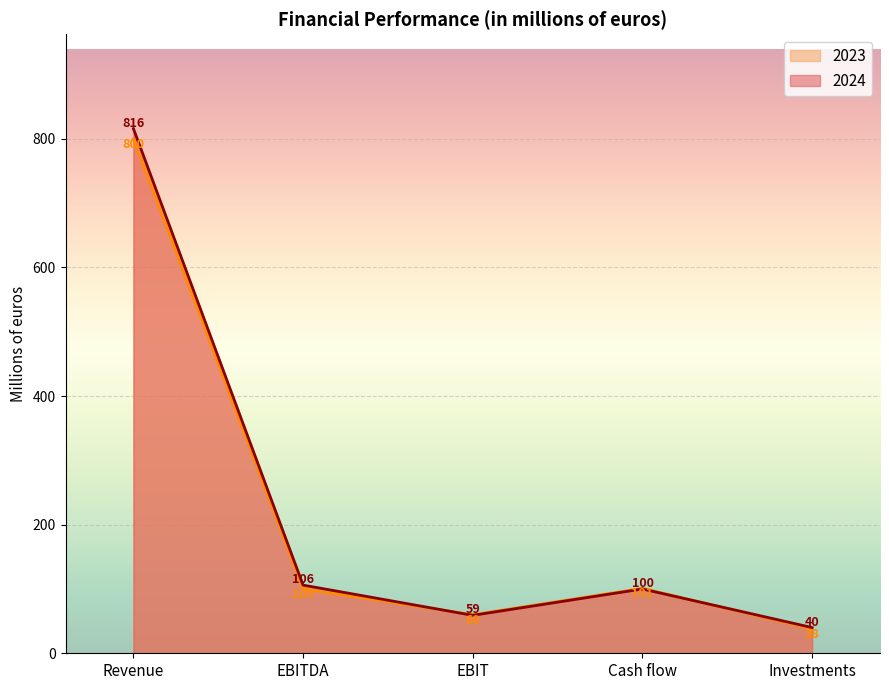

At which category does the chart reach its minimum across all series?

Investments